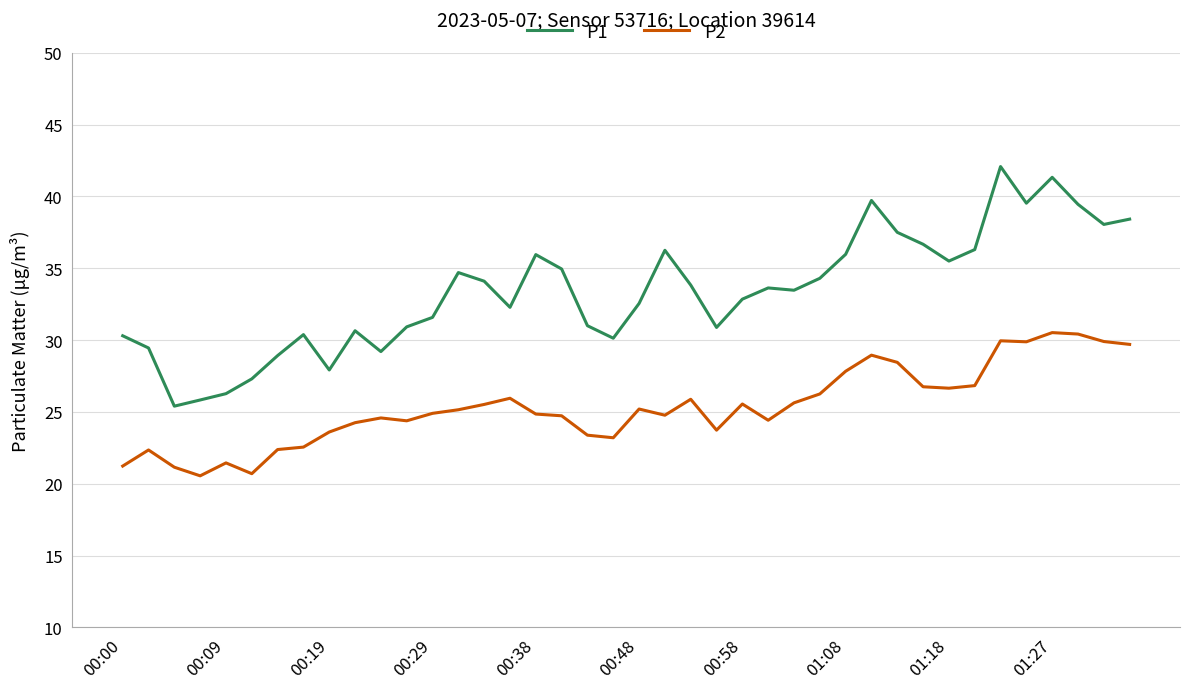

Which series has the largest range (max minus min)?

P1